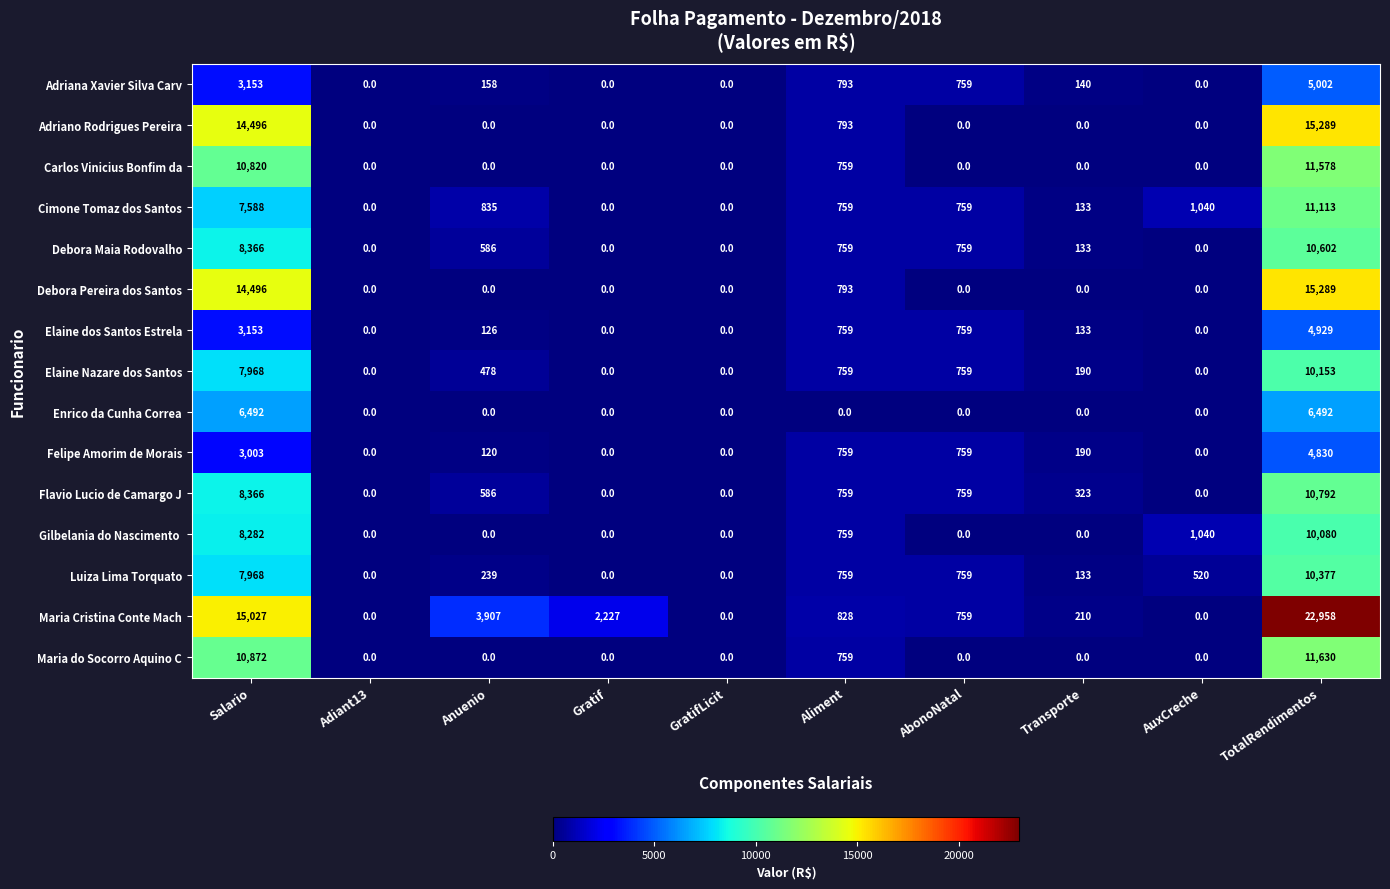

Is it true that Enrico da Cunha Correa equals 0 at AuxCreche?

True